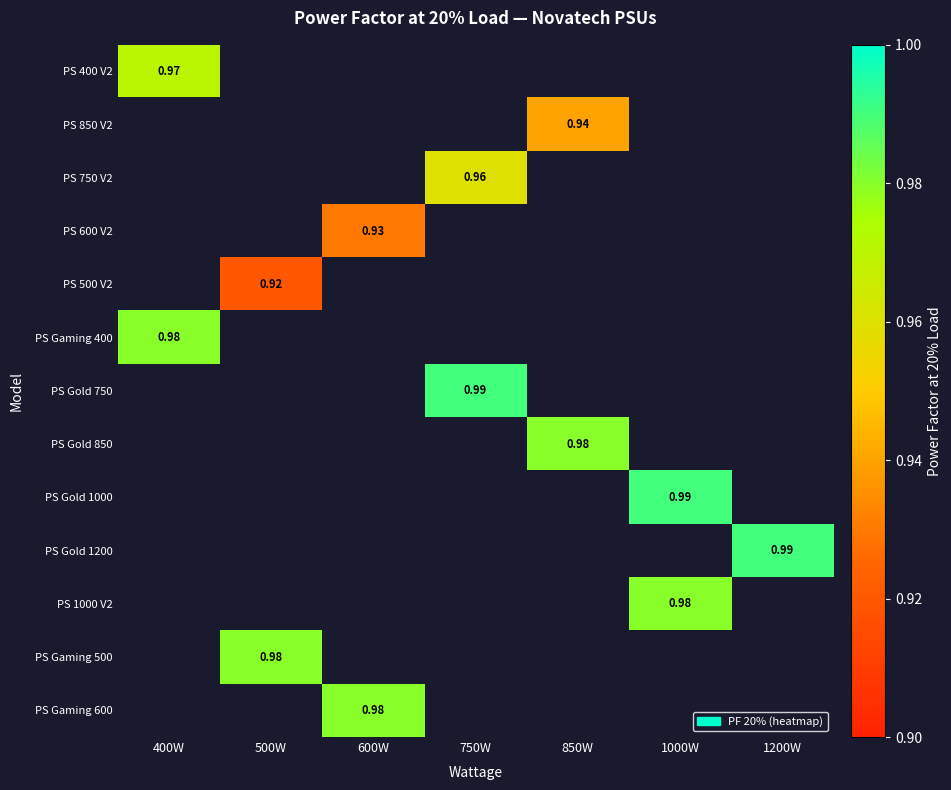

Which label corresponds to the largest value in the chart?

750W